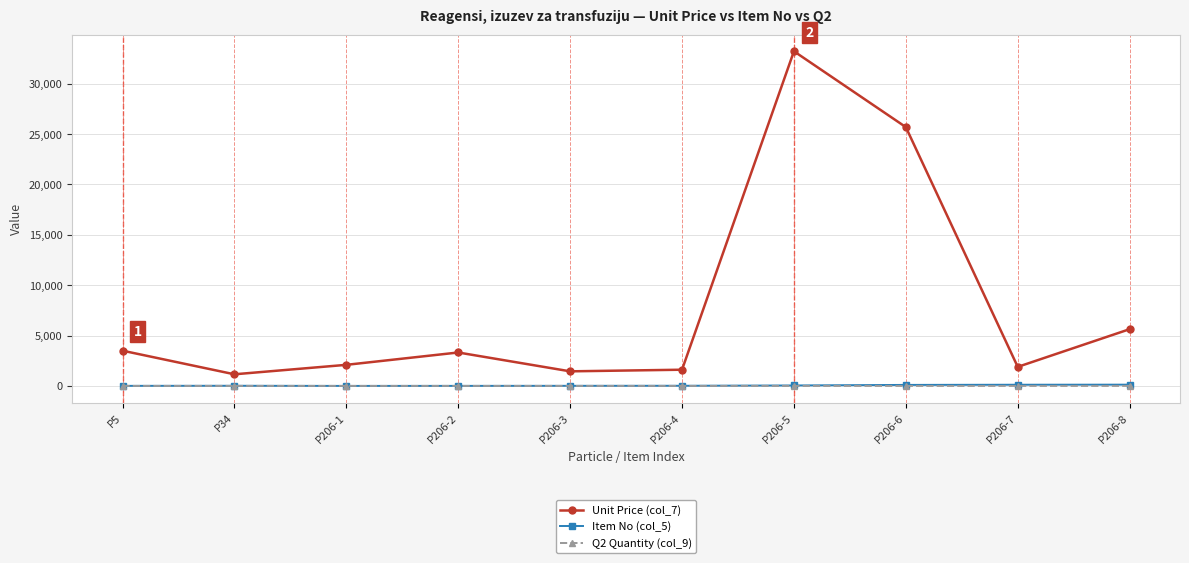

What is the difference between the second highest and minimum values in the Q2 Quantity (col_9) series?

2.0